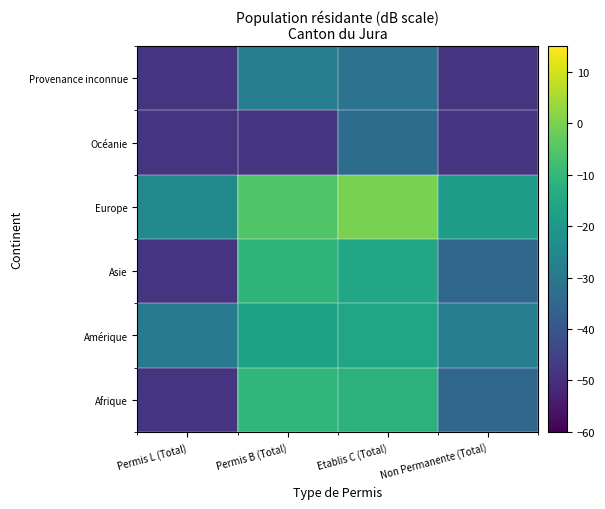

Reading left to right, transcribe all the data shown in this chart.

Afrique: Permis L (Total)=-48.3	Permis B (Total)=-10.6	Etablis C (Total)=-11.8	Non Permanente (Total)=-35.3
Amérique: Permis L (Total)=-28.8	Permis B (Total)=-16.7	Etablis C (Total)=-15.9	Non Permanente (Total)=-27.9
Asie: Permis L (Total)=-48.3	Permis B (Total)=-10.8	Etablis C (Total)=-15.3	Non Permanente (Total)=-35.3
Europe: Permis L (Total)=-24.0	Permis B (Total)=-5.3	Etablis C (Total)=0.0	Non Permanente (Total)=-18.5
Océanie: Permis L (Total)=-48.3	Permis B (Total)=-48.3	Etablis C (Total)=-33.6	Non Permanente (Total)=-48.3
Provenance inconnue: Permis L (Total)=-48.3	Permis B (Total)=-27.9	Etablis C (Total)=-31.3	Non Permanente (Total)=-48.3